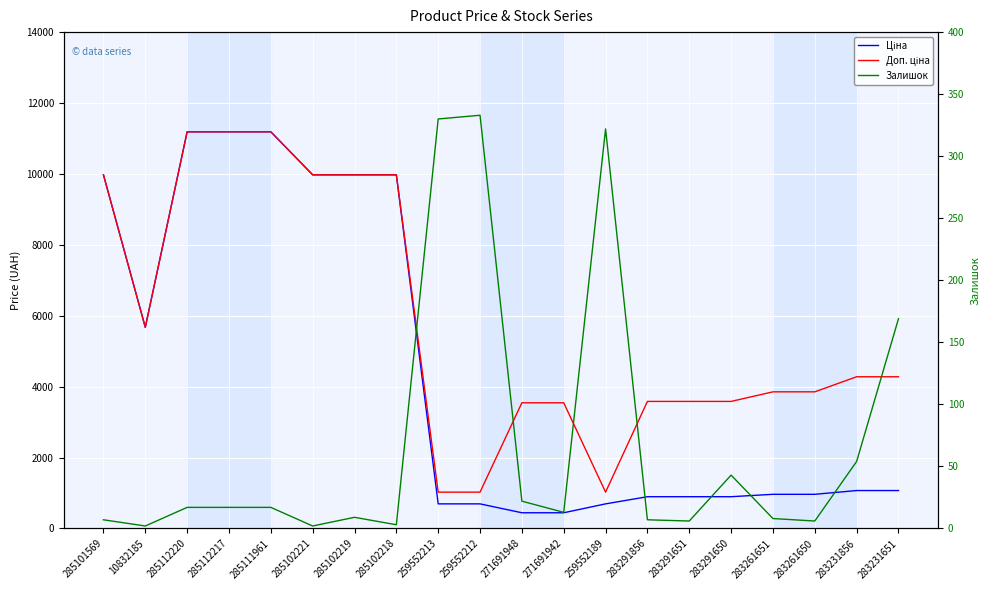

Is the value of Доп. ціна at 285102221 greater than the value of Ціна at 285111961?

No